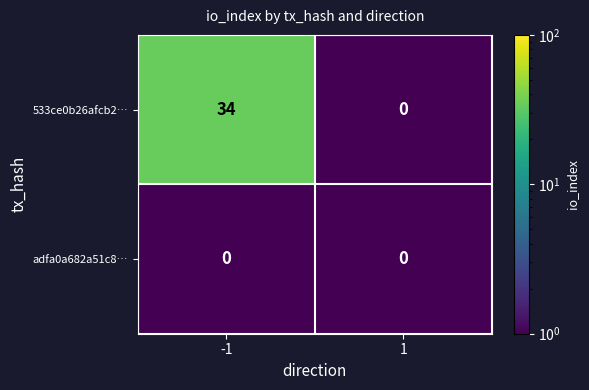

Which series has the largest range (max minus min)?

533ce0b26afcb2…